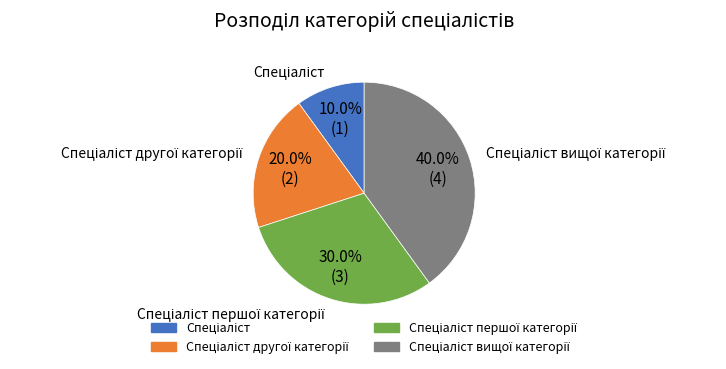

Is there any slice that represents more than half of the pie?

No